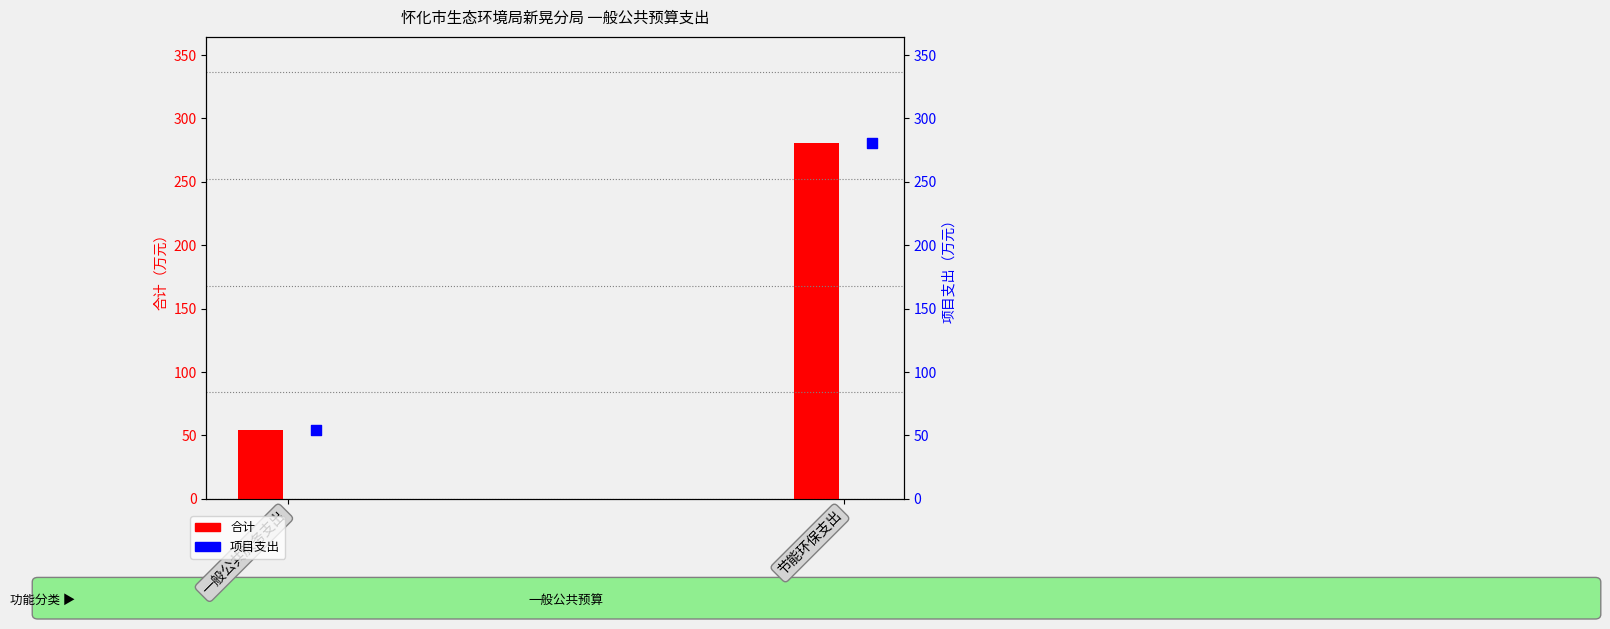

Which has a higher value, 节能环保支出 or 一般公共服务支出?

节能环保支出